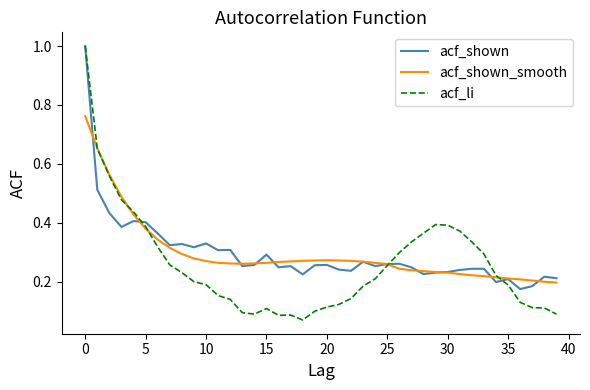

What is the maximum value for acf_shown?

1.0